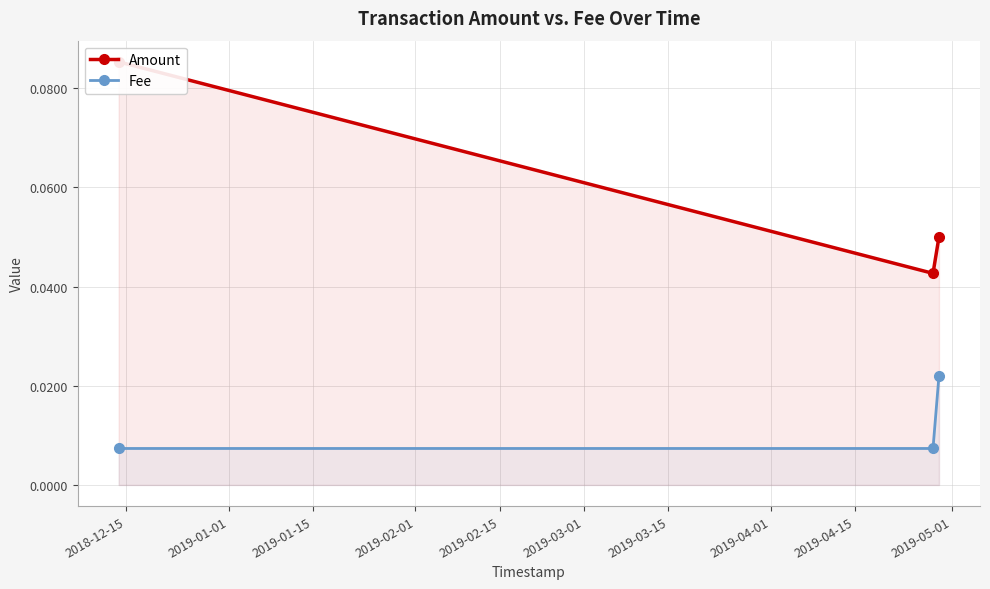

How many lines are shown in the chart?

2